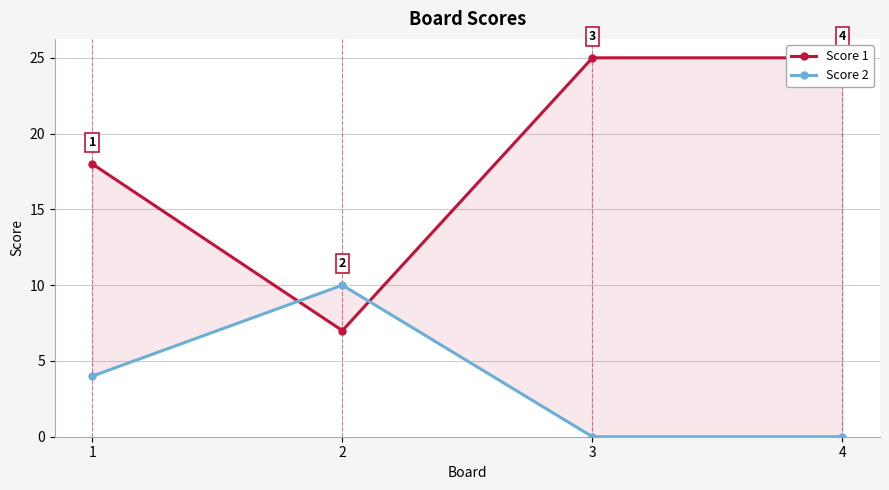

Count the Score 1 values in the range 18 to 25.

3